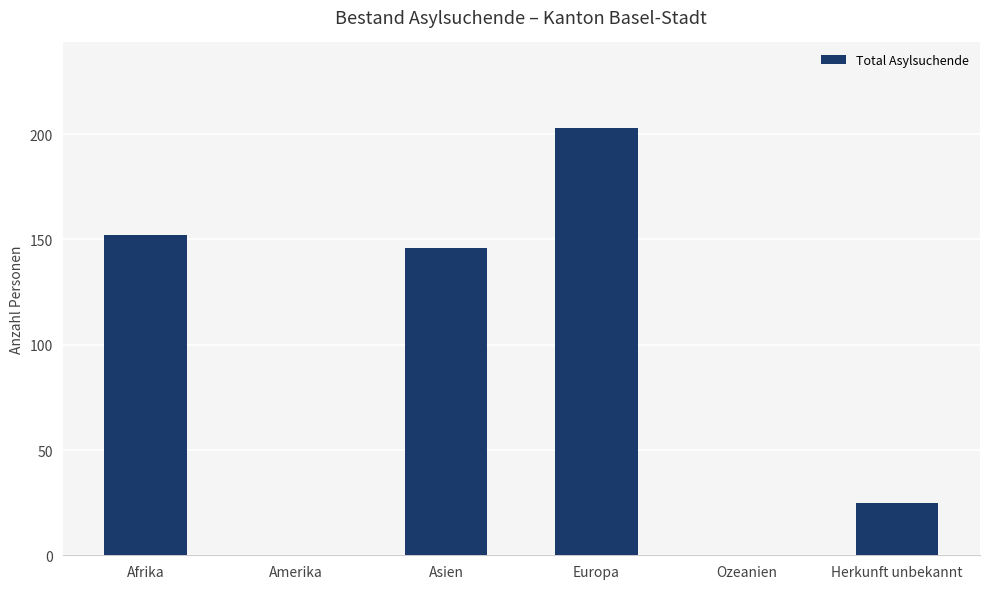

Between Herkunft unbekannt and Europa, which is larger?

Europa